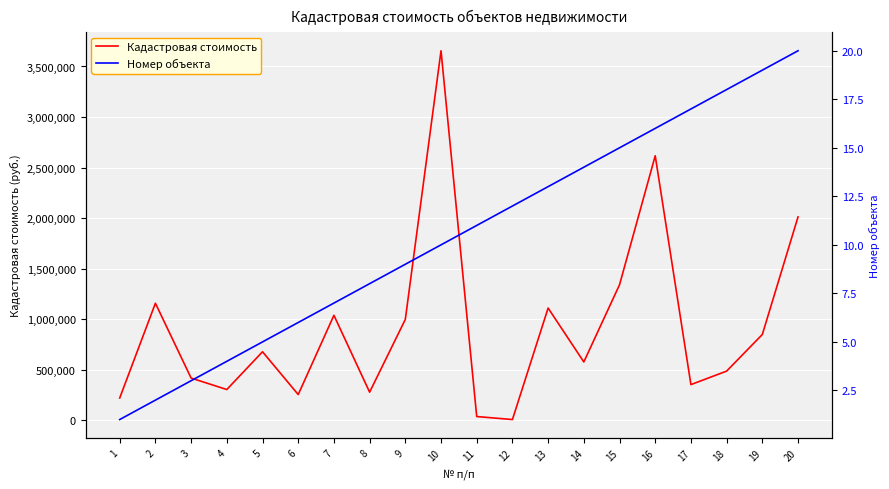

What is the sum of the Номер объекта values at 11 and 4?

15.0